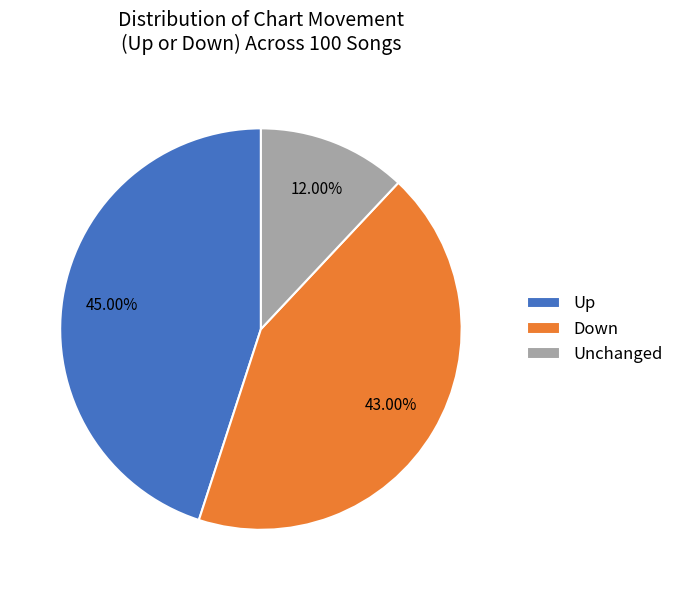

Combined, do Down and Unchanged account for over 50%?

Yes